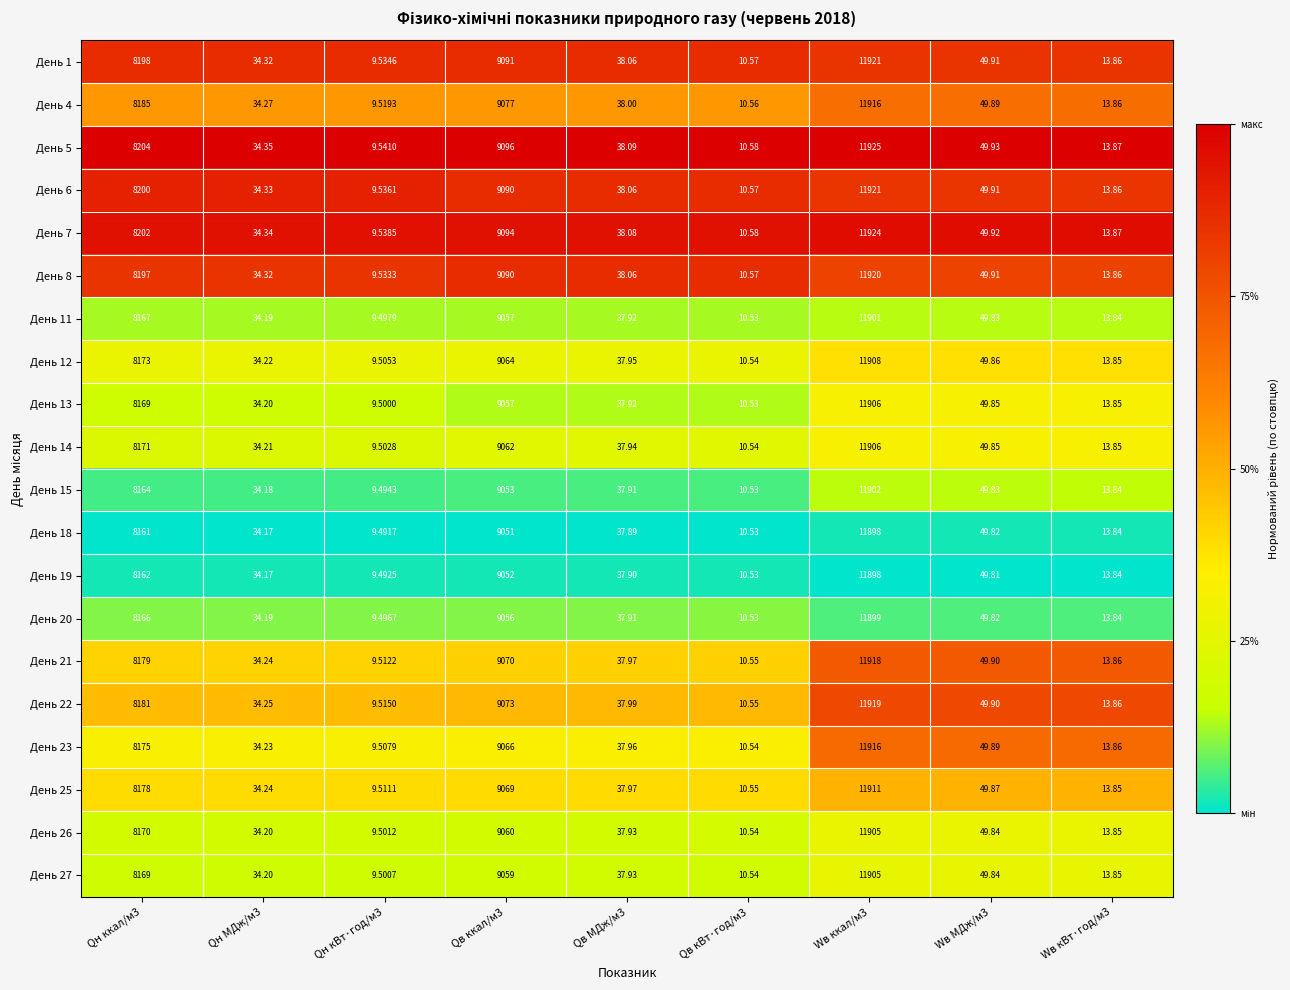

How many categories are shown in the chart?

9